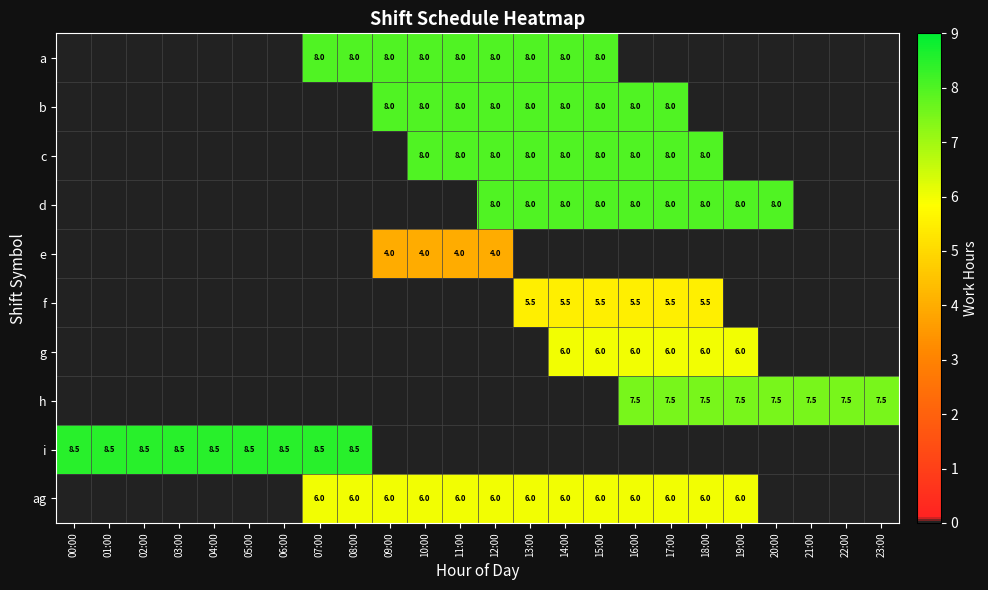

The value of ag at 17:00 is 6.0. True or false?

True